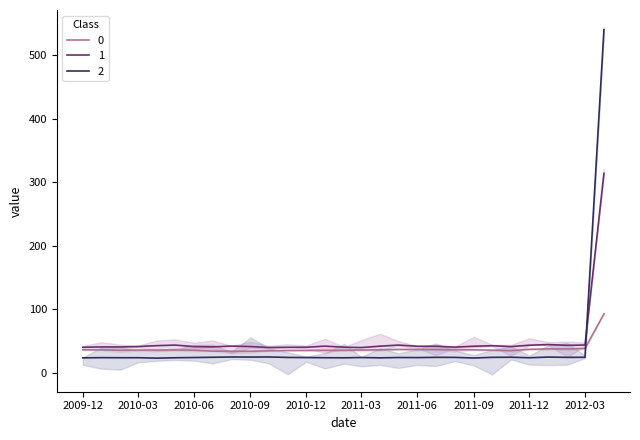

After their last crossing, which series has the higher values: 1 or 2?

2